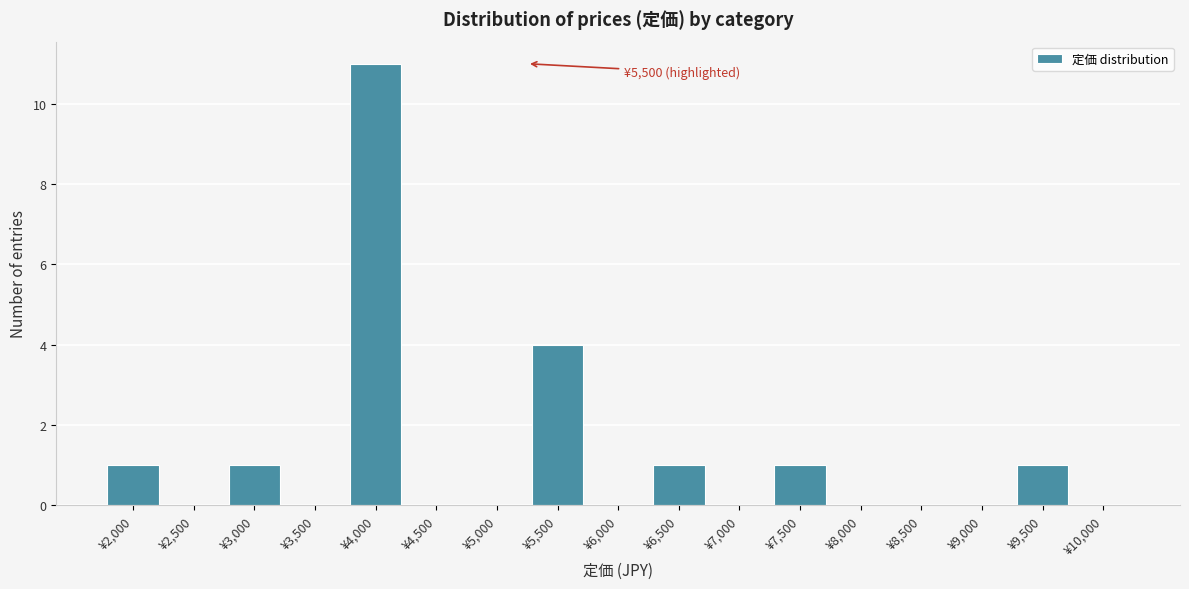

Reading right to left, transcribe all the data shown in this chart.

¥10,000=0	¥9,500=1	¥9,000=0	¥8,500=0	¥8,000=0	¥7,500=1	¥7,000=0	¥6,500=1	¥6,000=0	¥5,500=4	¥5,000=0	¥4,500=0	¥4,000=11	¥3,500=0	¥3,000=1	¥2,500=0	¥2,000=1